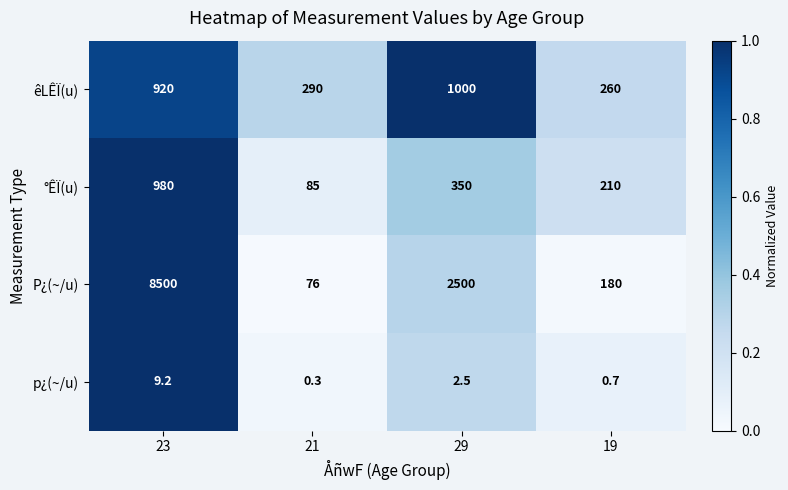

What is the maximum value shown in the chart?

8500.0